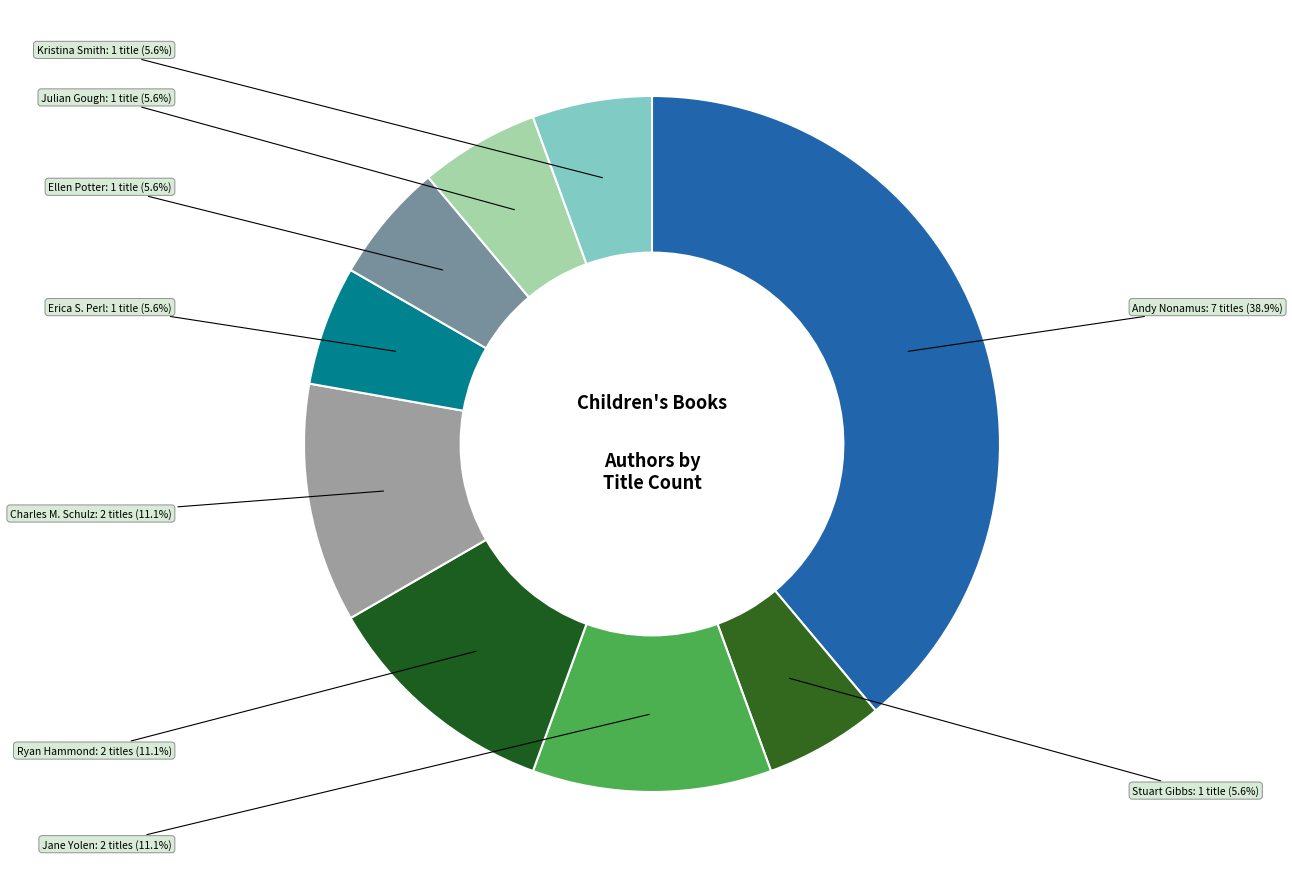

How many segments does this pie chart have?

9